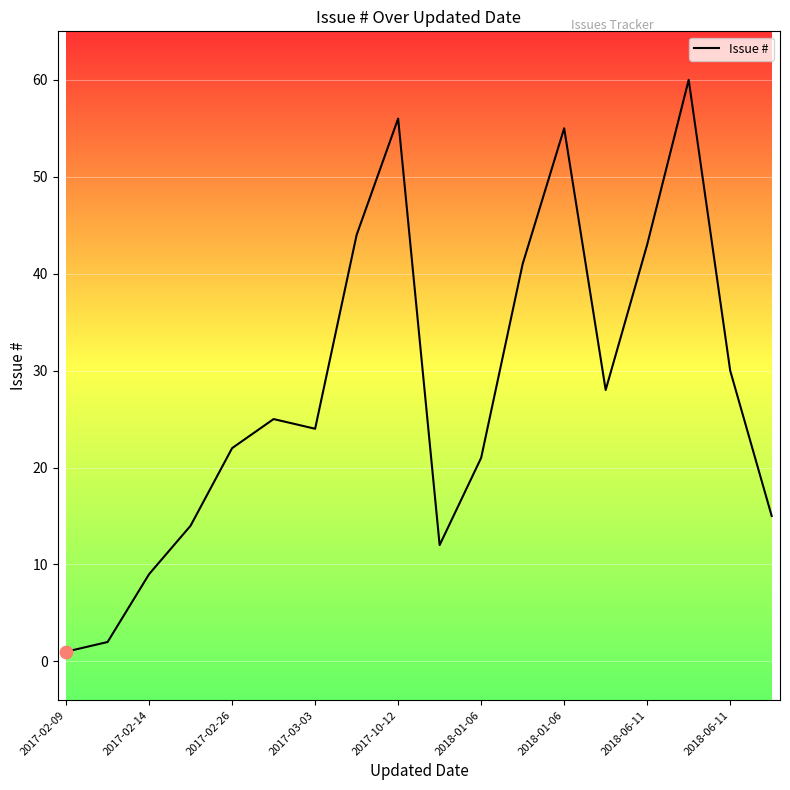

What is the difference between the maximum and minimum values?

59